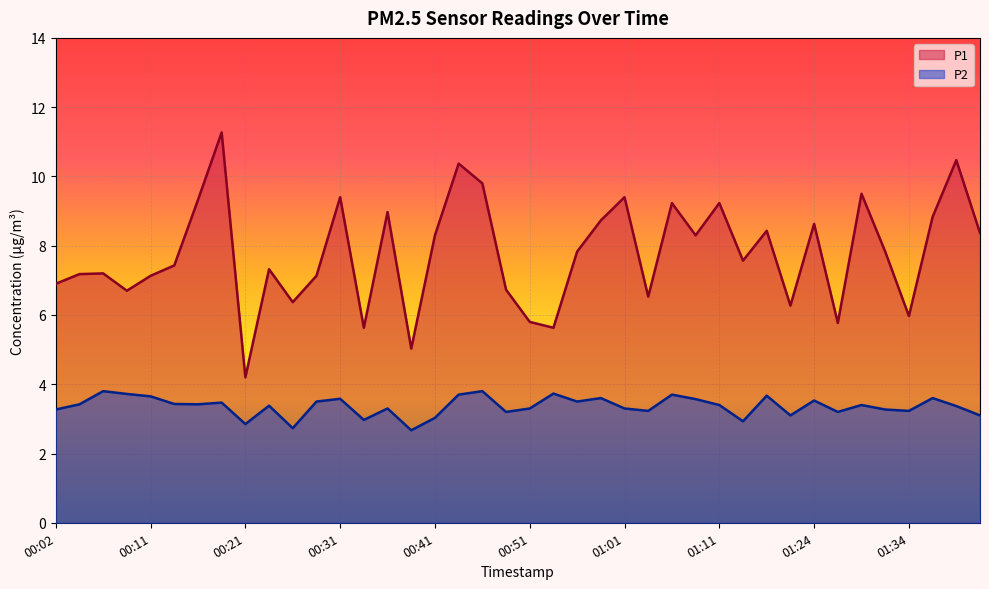

How many values in the P2 series are below 3?

5